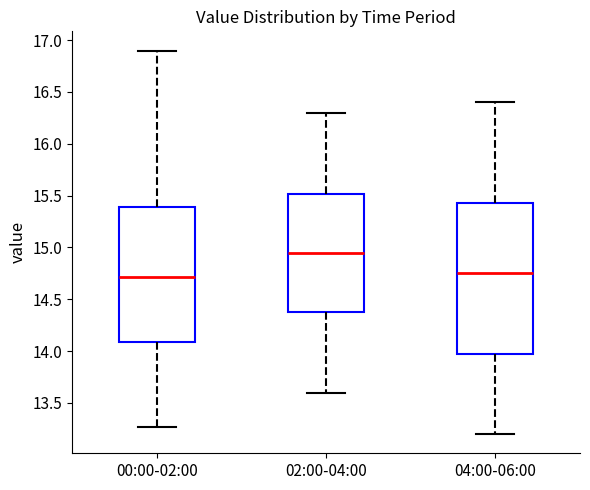

Comparing the boxes themselves (not the whiskers), which one is the tallest?

04:00-06:00